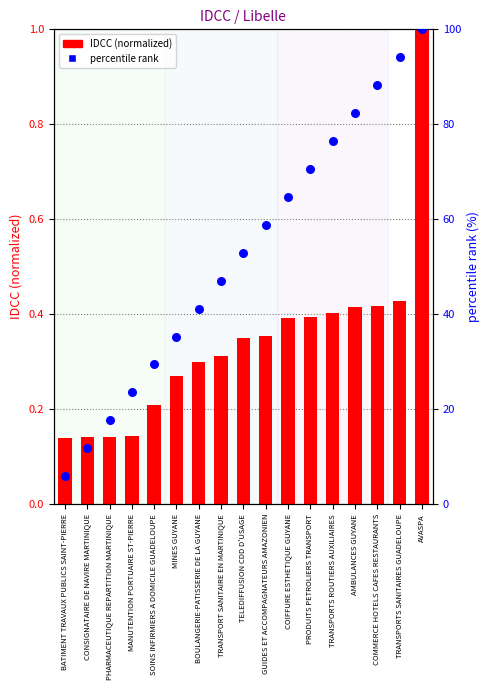

Which series has the largest Y range (max minus min)?

percentile rank